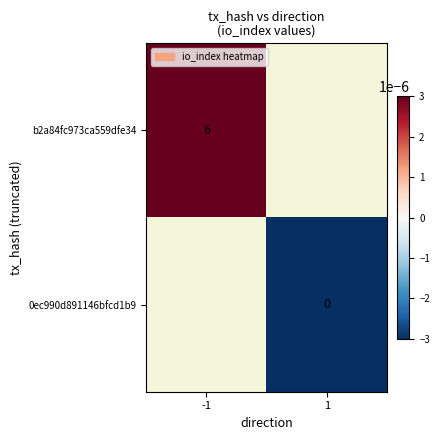

The value of b2a84fc973ca559dfe34 at -1 is 1.8. True or false?

False